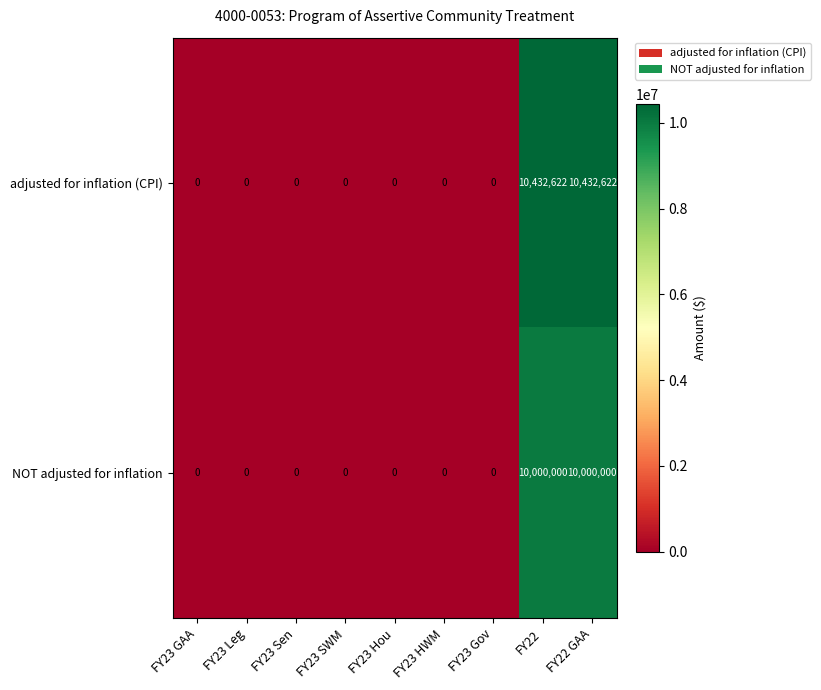

Which series changed the most between FY23 Sen and FY22?

row_0